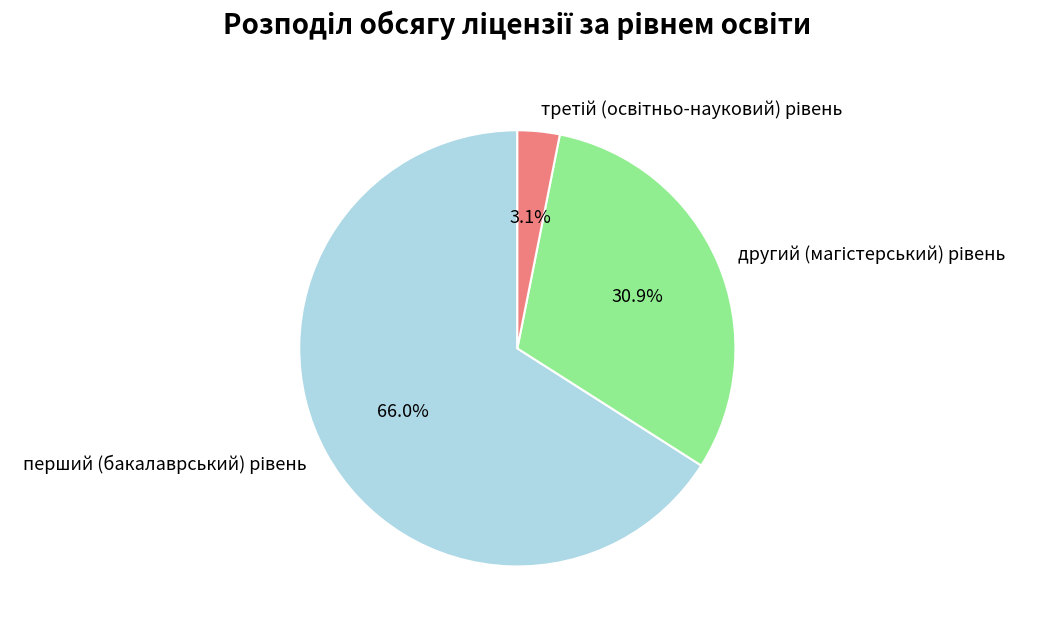

Does any single category account for the majority?

Yes